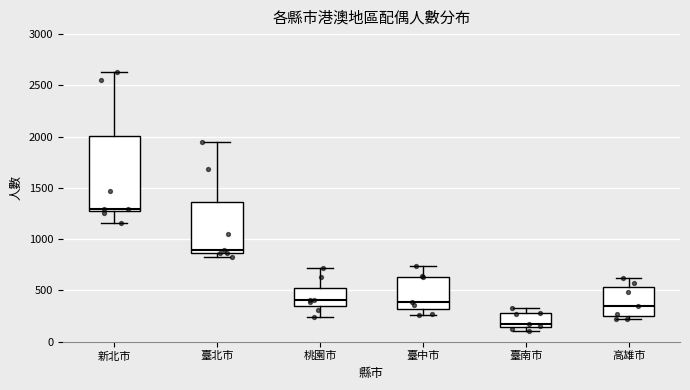

Comparing the boxes themselves (not the whiskers), which one is the tallest?

新北市